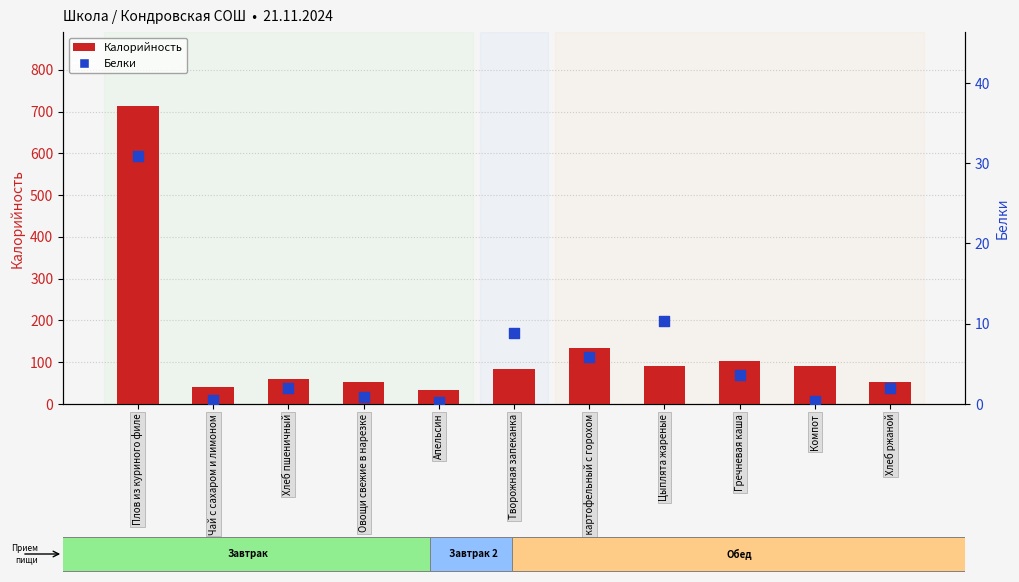

Which series has the largest Y range (max minus min)?

Калорийность